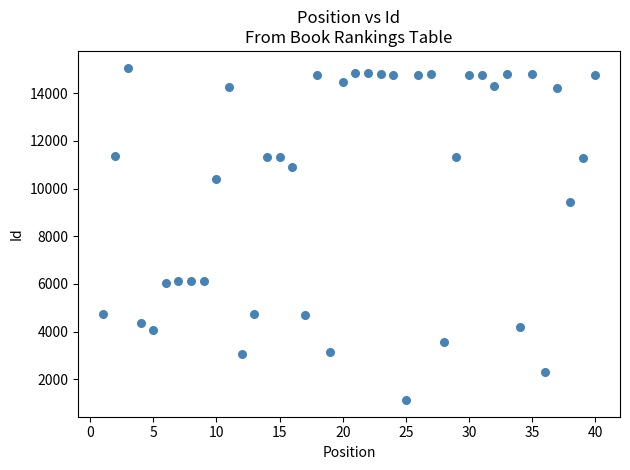

What Y value in the scatter plot is closest to 8100?

9433